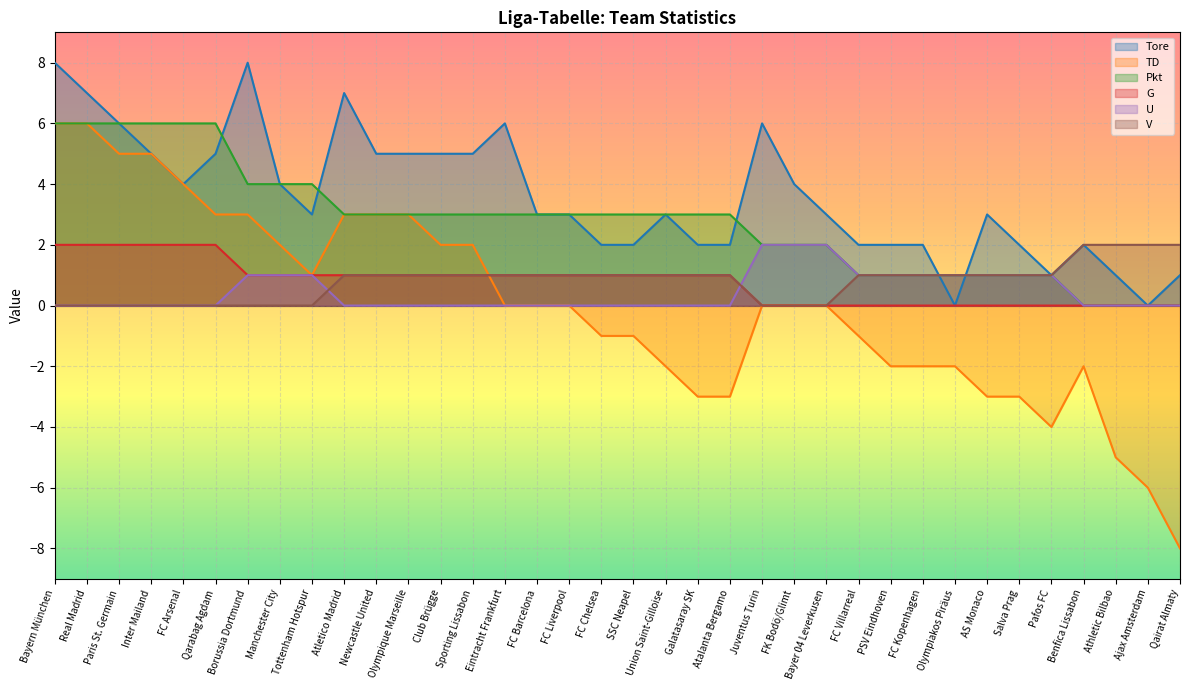

The value of G at Paris St. Germain is 3. True or false?

False